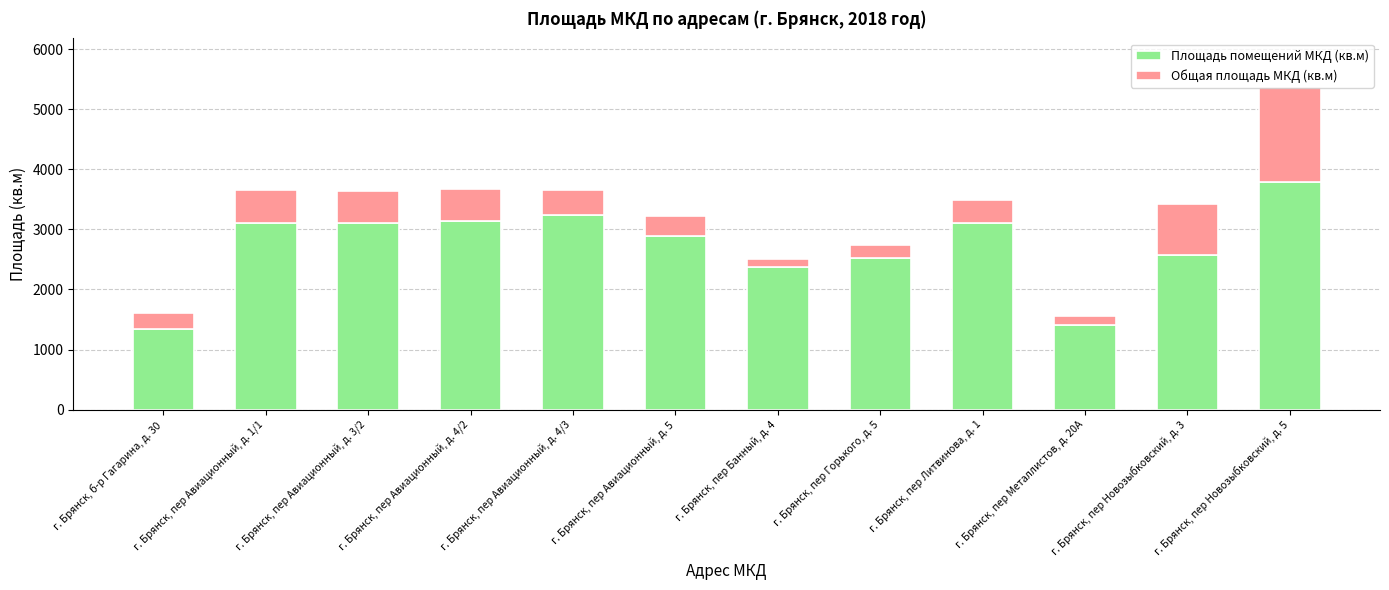

What is the average value of the Площадь помещений МКД (кв.м) series?

2714.8